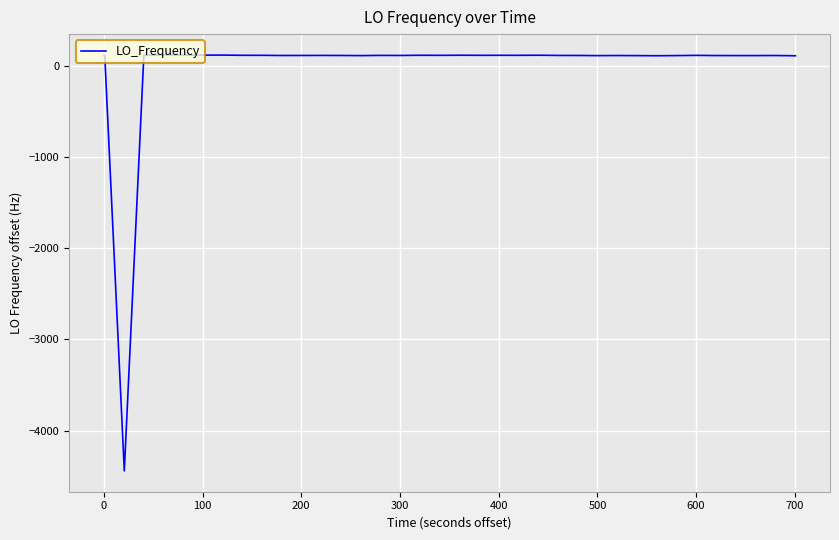

What is the difference between the maximum and minimum values?

4560.3